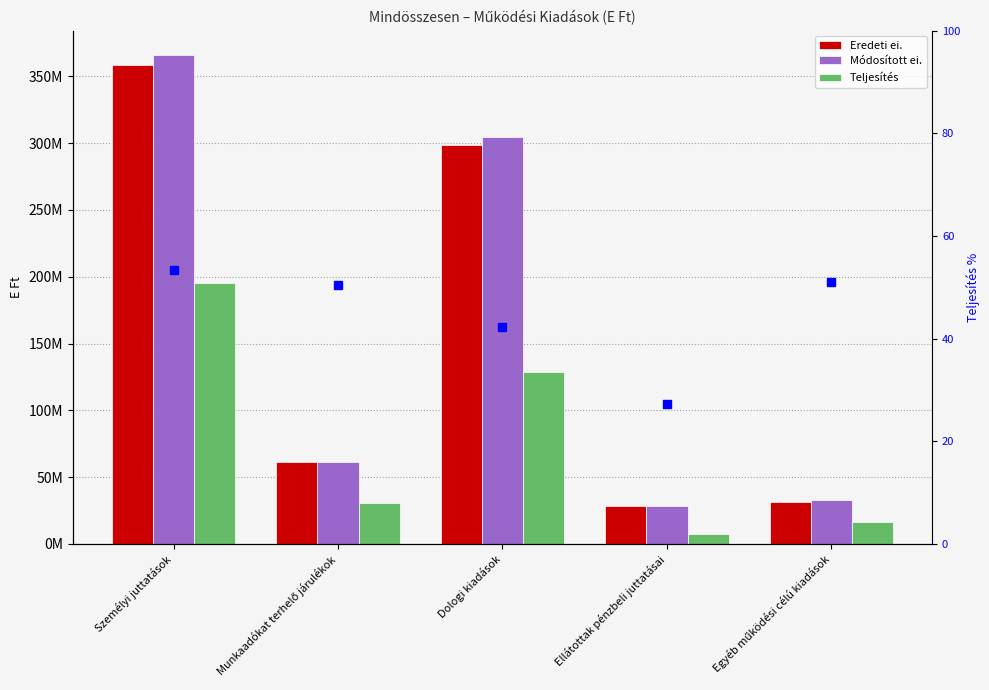

What is the difference between the maximum and second lowest values in the Eredeti ei. series?

327067000.0